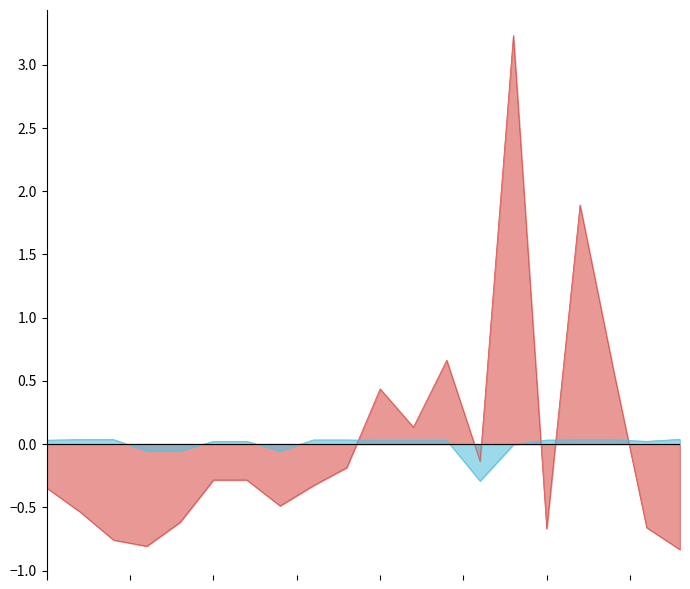

Which series has the largest range (max minus min)?

Προτεινόμενη Ενδεικτική Λιανική Τιμή